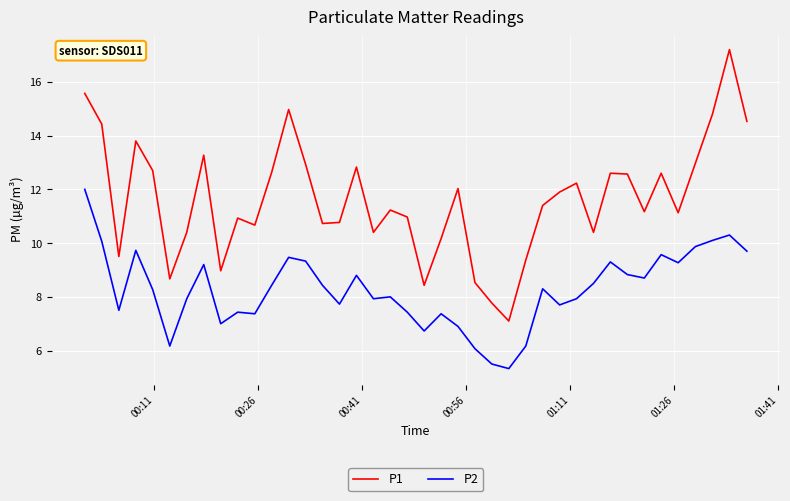

List the series in order of their overall mean, lowest first.

P2, P1